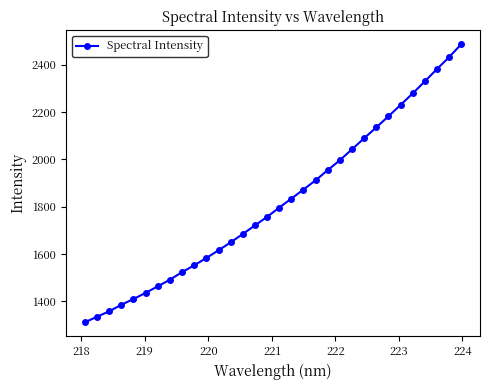

What is the greatest value displayed?

2487.1